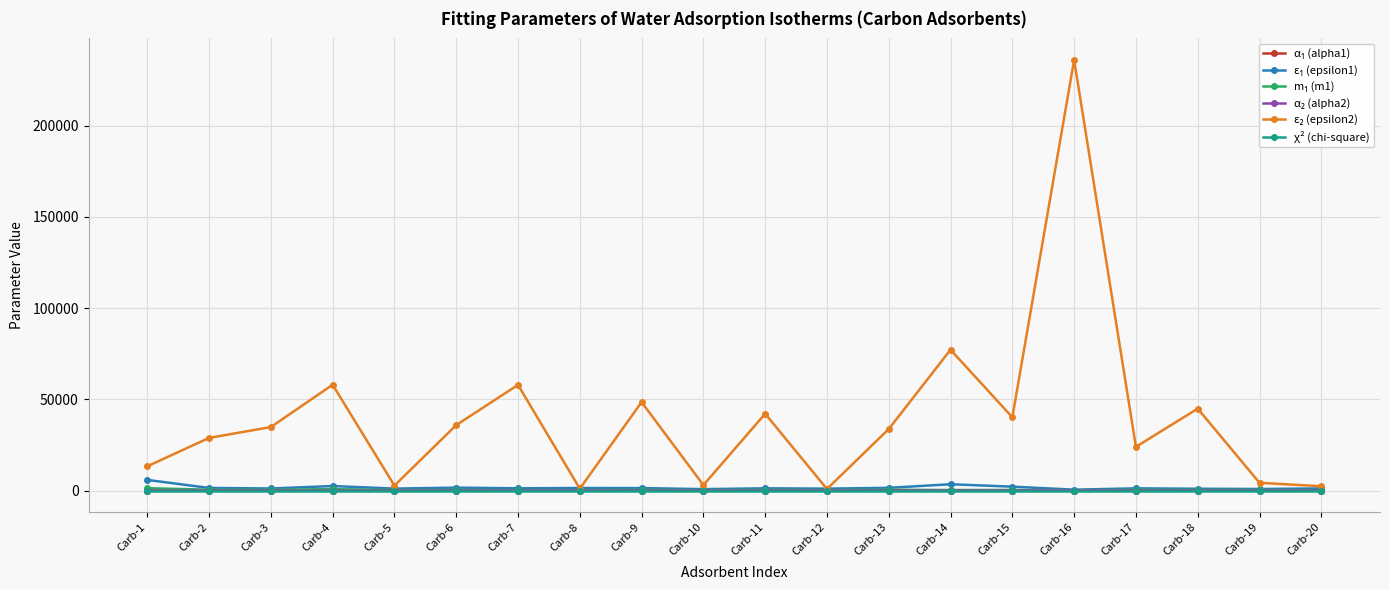

At which category is the sum across all series the highest?

Carb-16